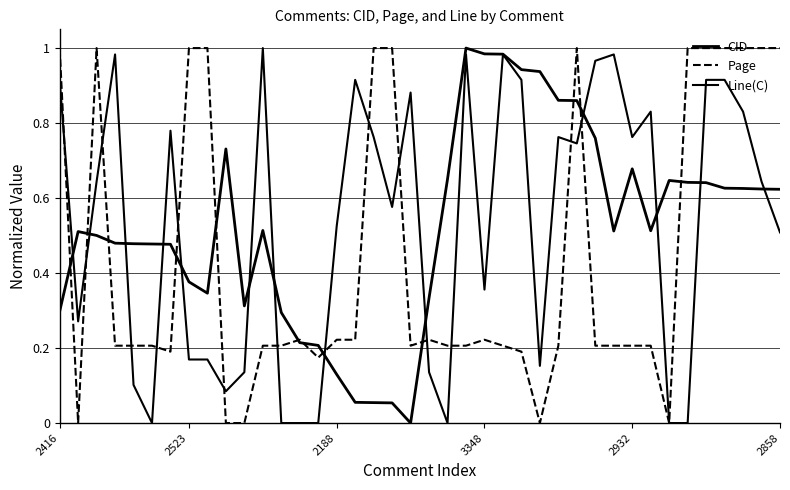

Does the chart have visible grid lines?

Yes